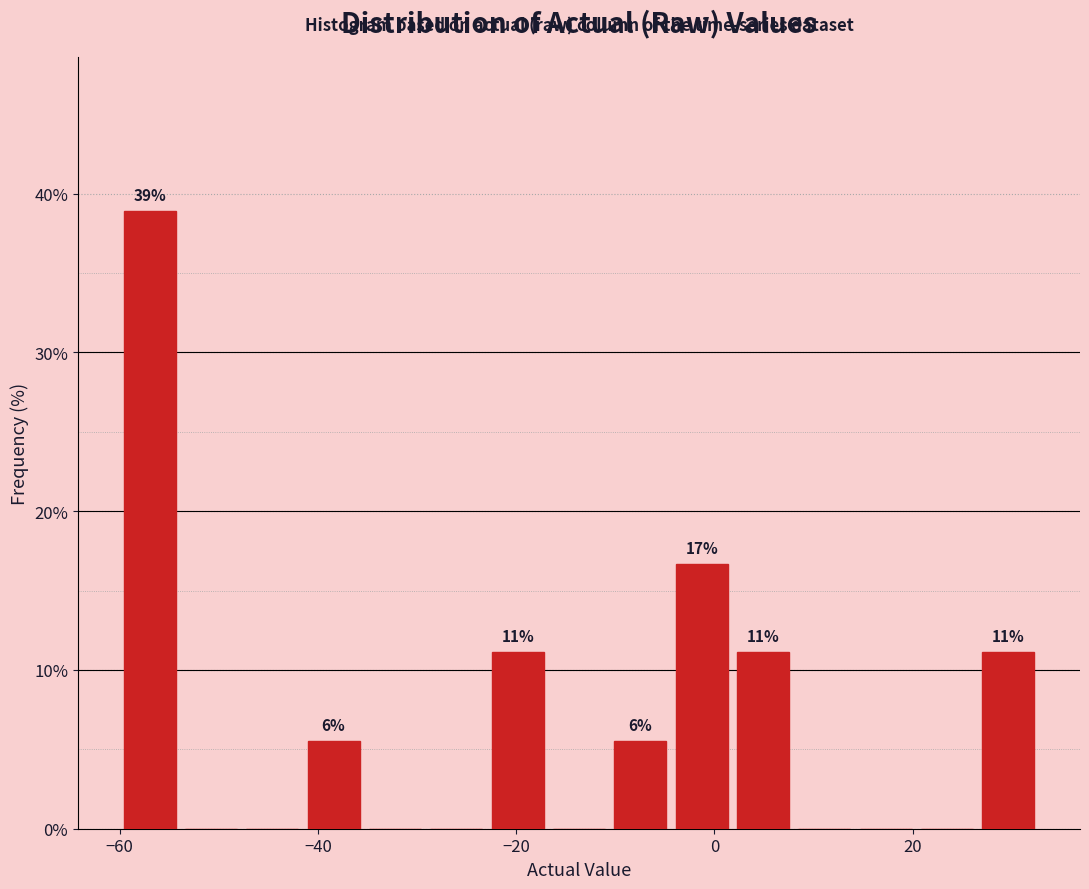

Around what value on the x-axis is the tallest bar? Give the approximate position of its centre, as read against the axis.

-56